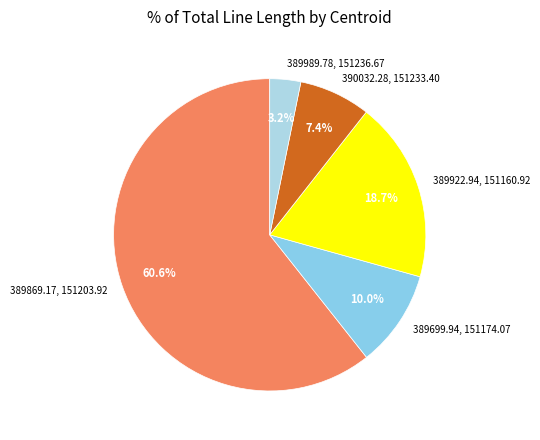

Is it true that 389869.17, 151203.92 is 66% of the pie?

False